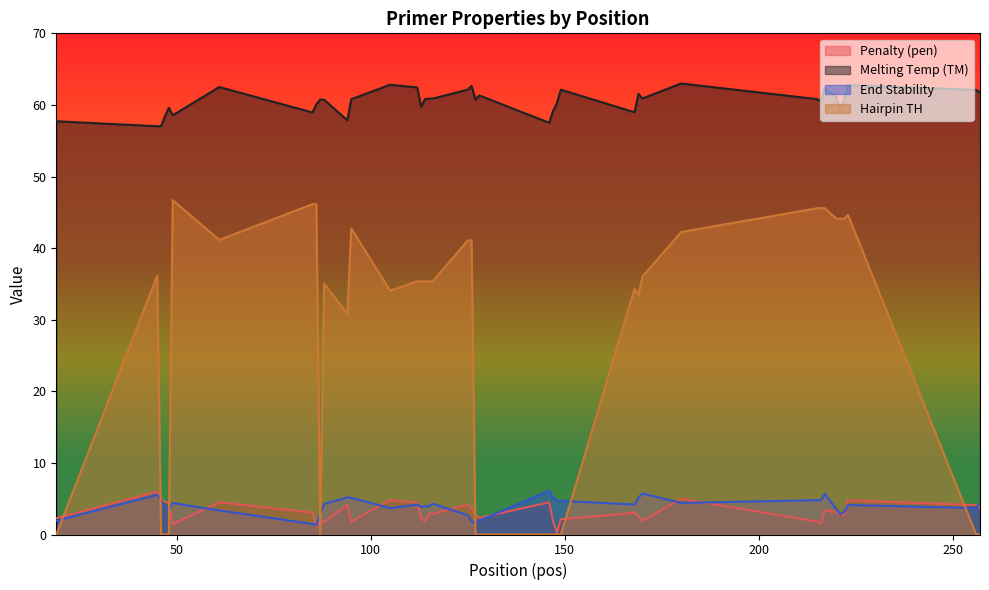

Where do PRIMER_LEFT_0_HAIRPIN_TH and pen first cross each other?

19 and 45